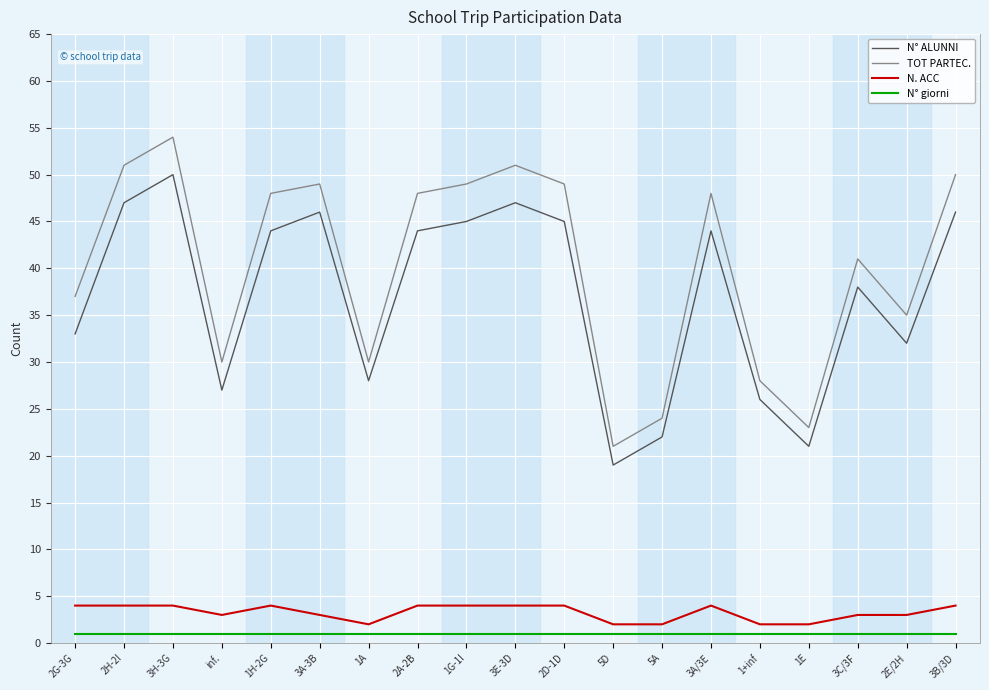

What is the greatest value displayed?

54